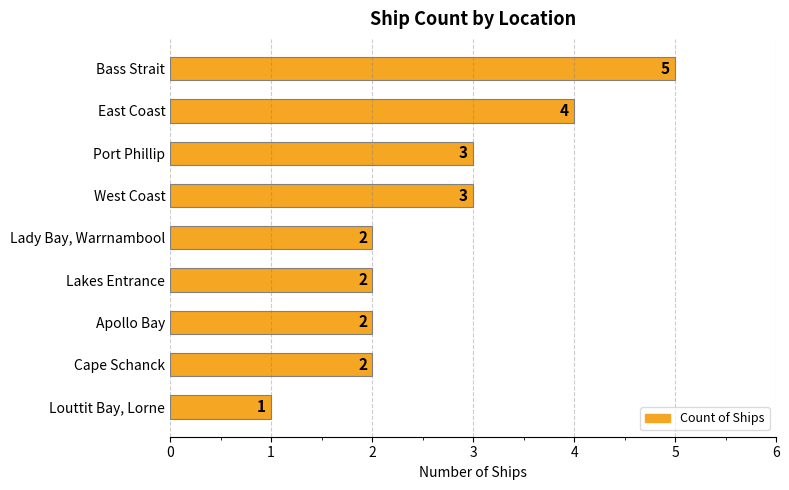

Is it true that the value at Lakes Entrance is 2?

True